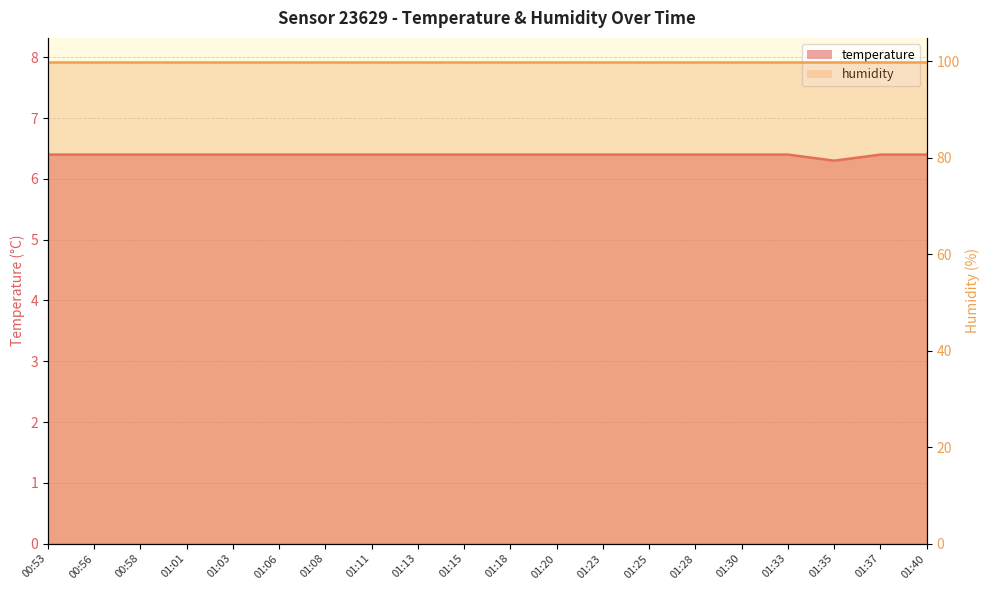

What is the label of the 10th point from the left?

01:15